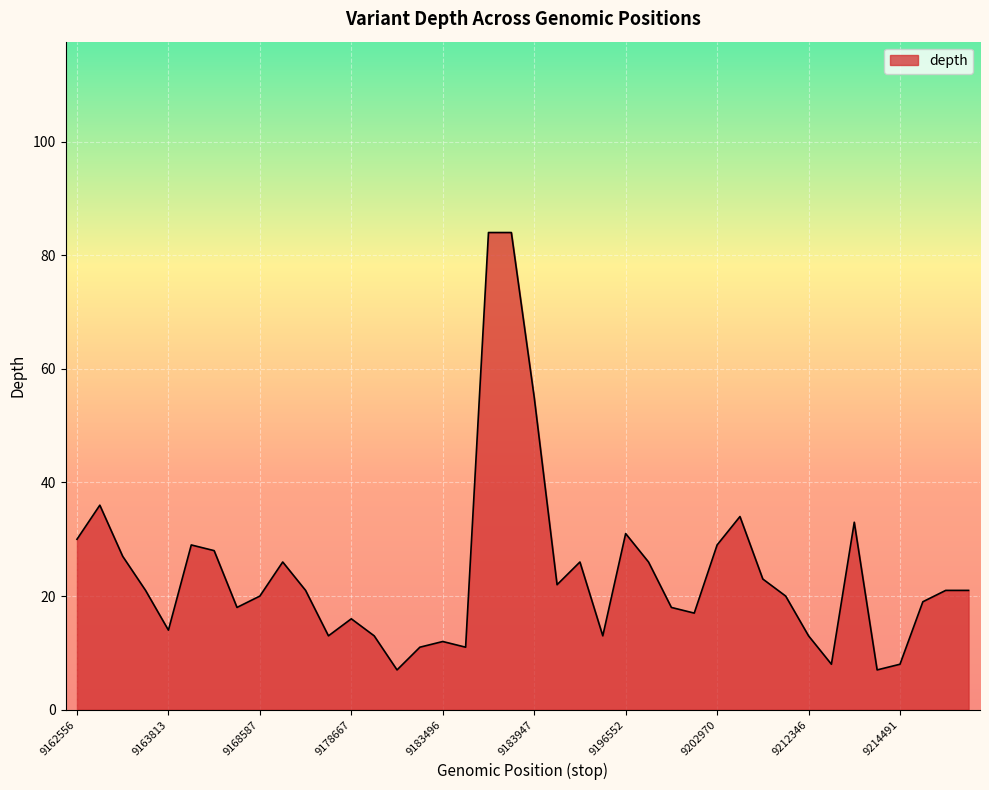

What is the minimum value shown in the chart?

7